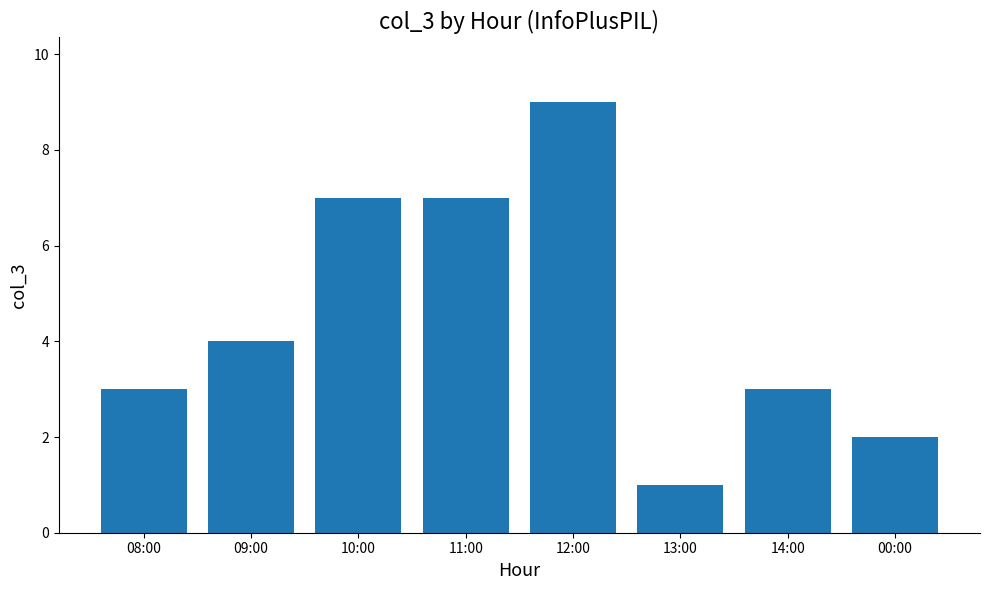

What is the greatest value displayed?

9